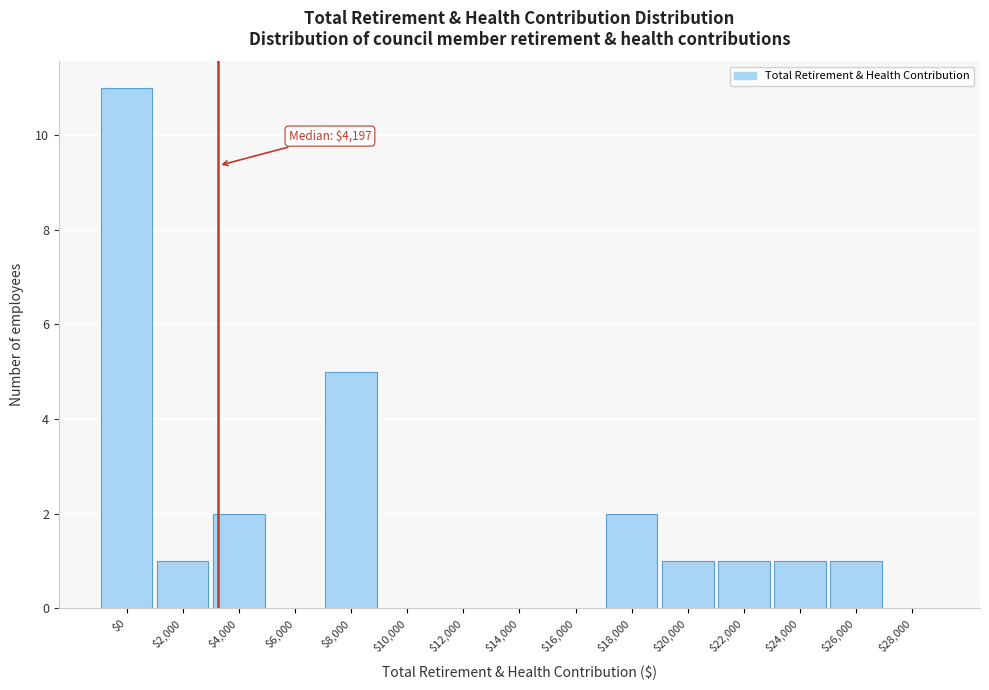

The chart shows a value of 1 at $26,000. True or false?

True